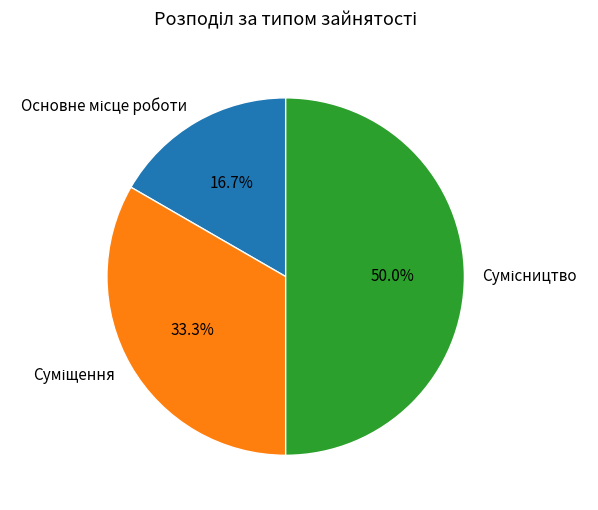

How many segments does this pie chart have?

3